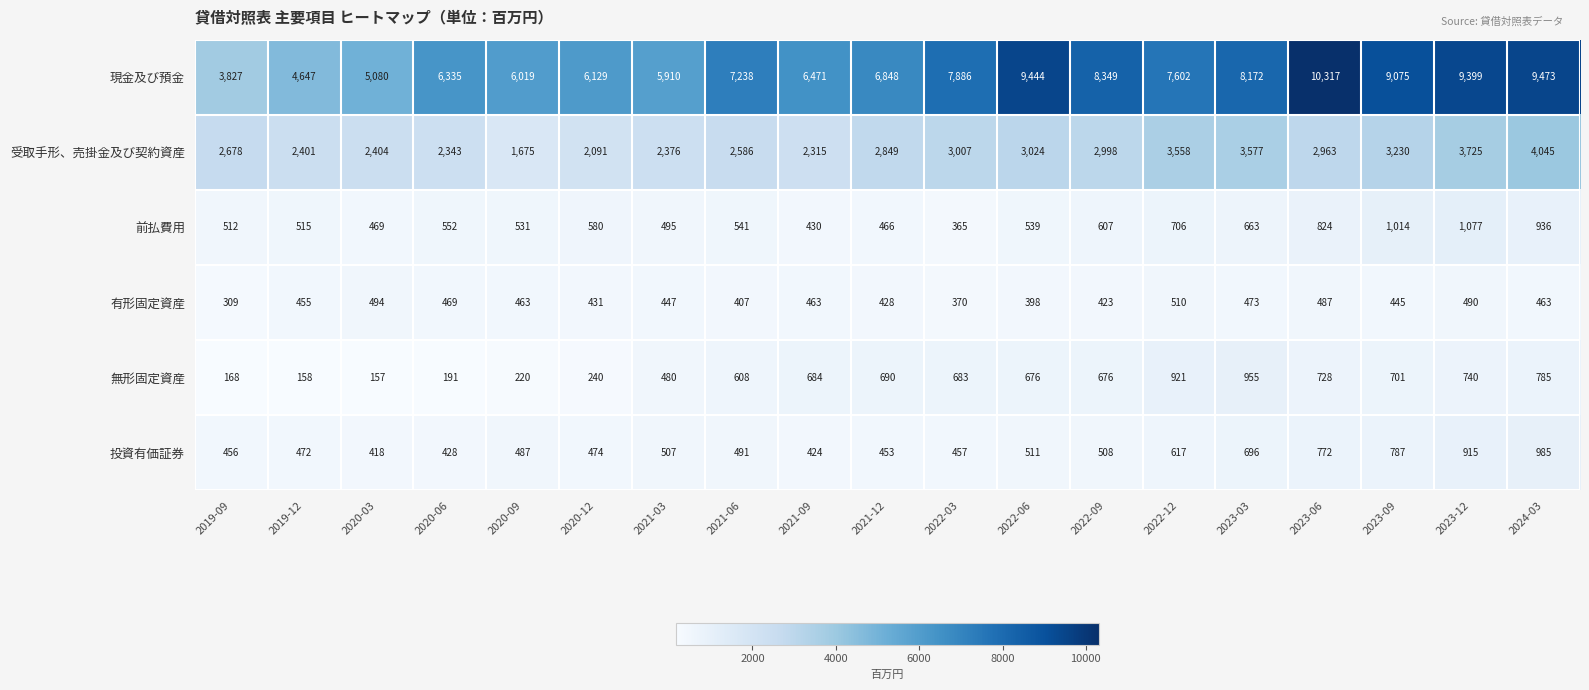

Read the 前払費用 value at 2023-09.

1014